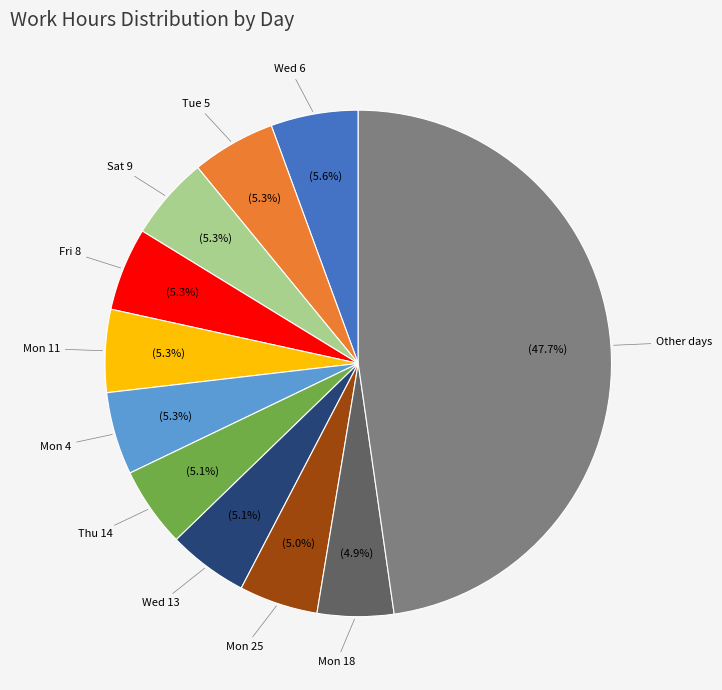

Is there any slice that represents more than half of the pie?

No